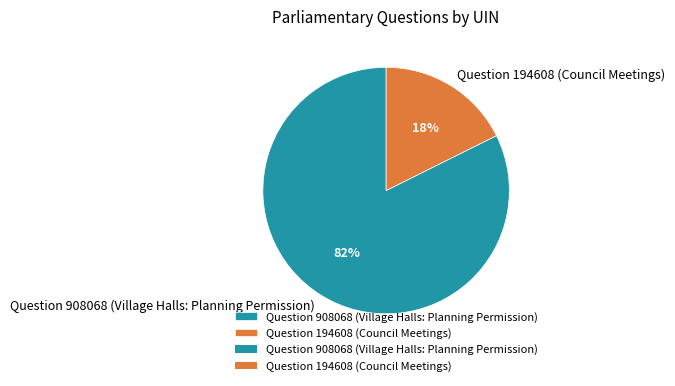

Rank the categories by value from highest to lowest.

Question 908068 (Village Halls: Planning Permission), Question 194608 (Council Meetings)